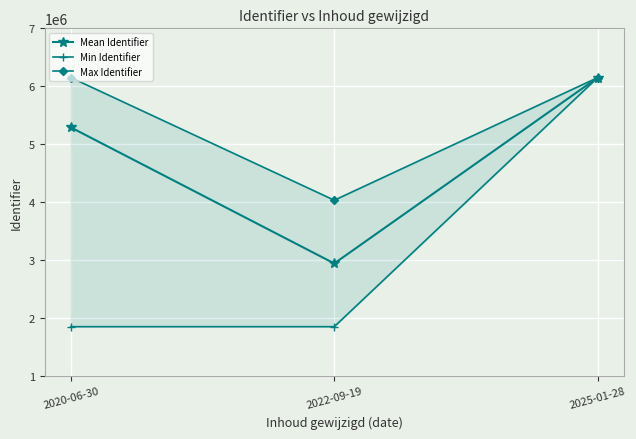

At which category does the chart reach its peak across all series?

2025-01-28